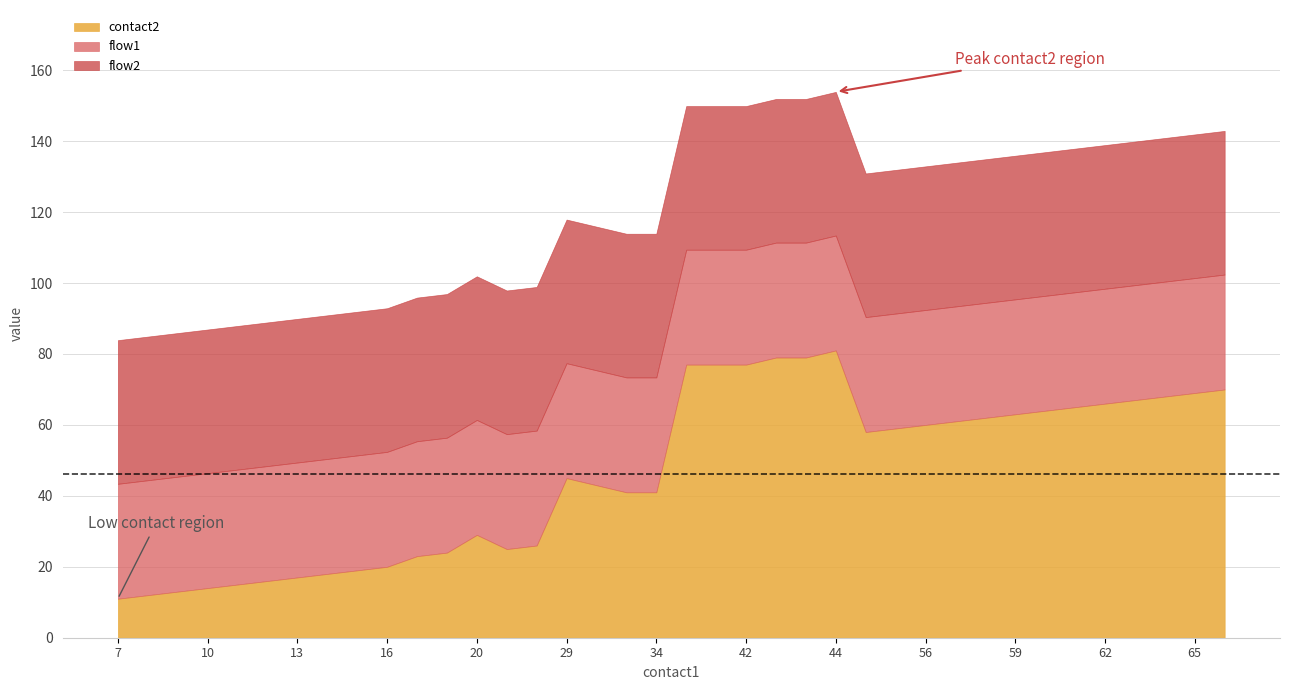

What is the lowest value of the contact2 series?

11.0